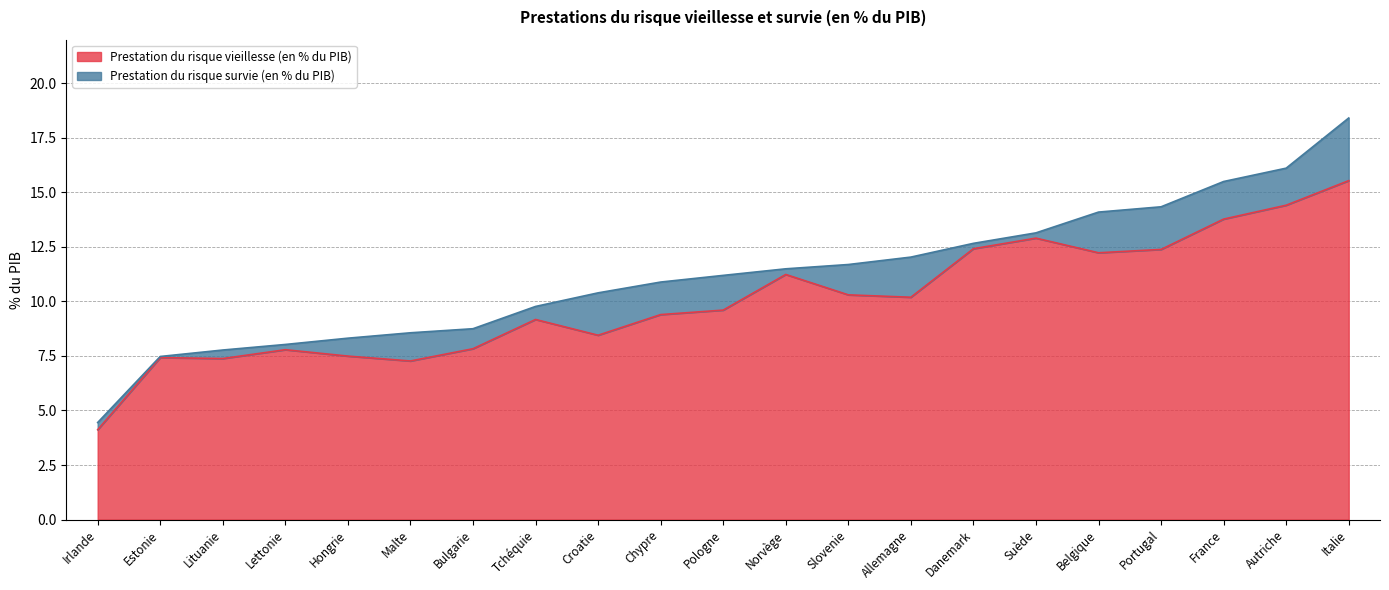

How many values are below 9?

8